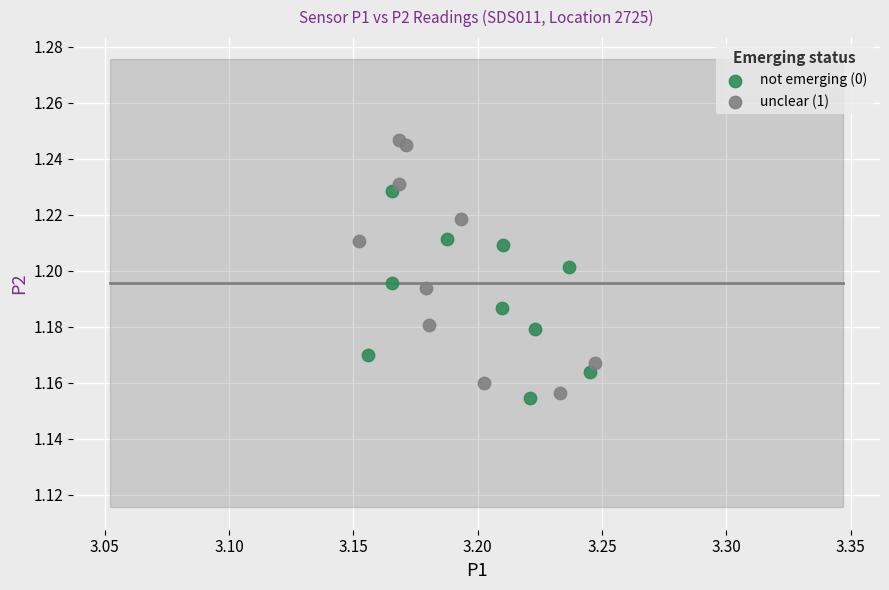

Which series reaches the maximum Y coordinate?

unclear (1)